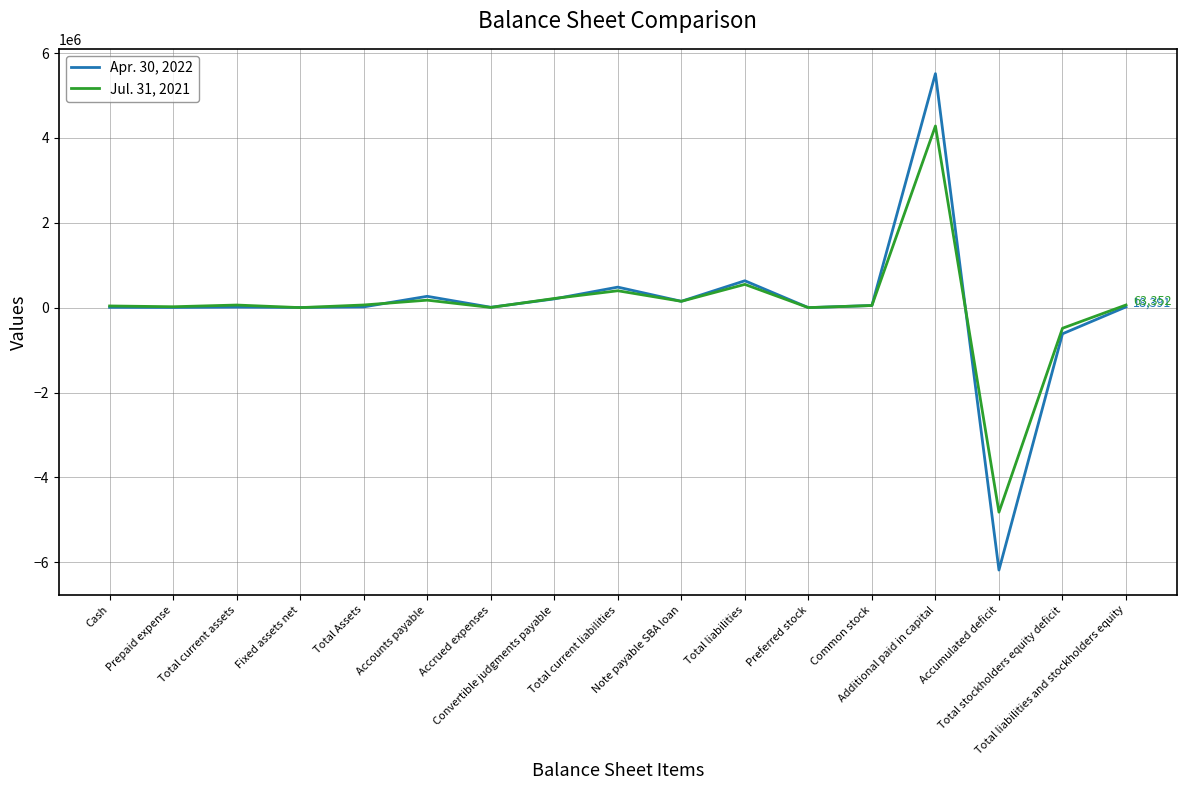

What is the lowest value of the Apr. 30, 2022 series?

-6184553